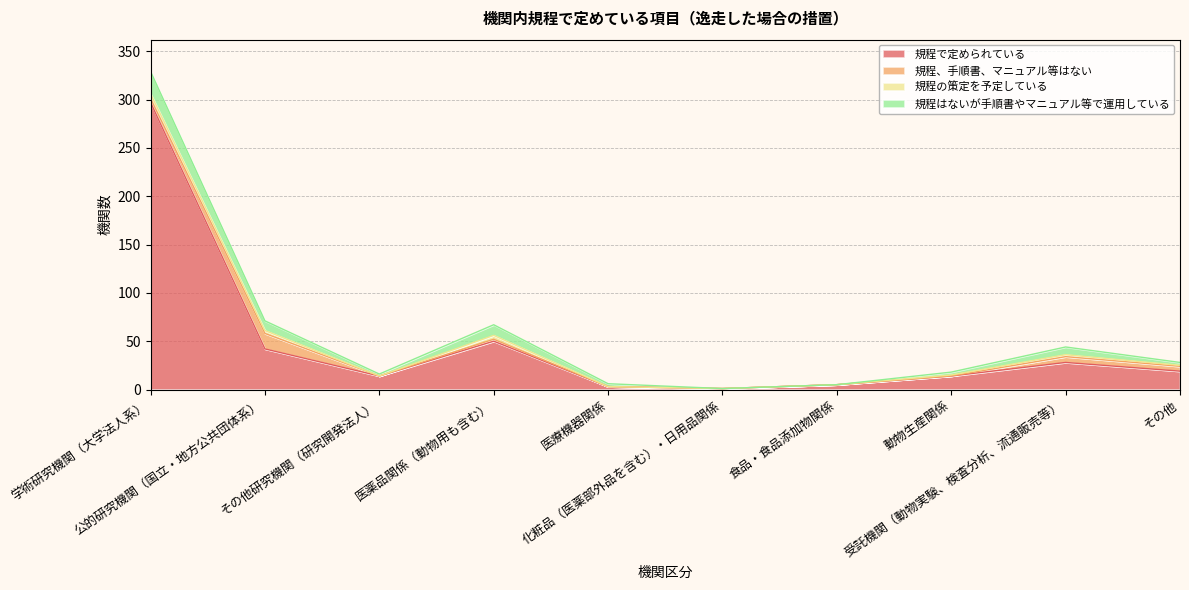

Between 医薬品関係（動物用も含む） and その他研究機関（研究開発法人）, which is larger?

医薬品関係（動物用も含む）